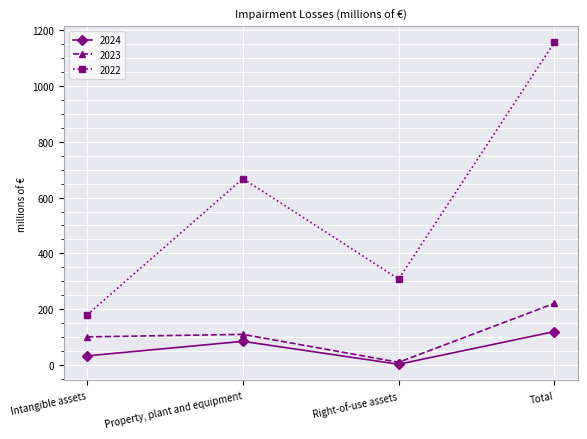

At which category does 2024 reach its first local valley?

Right-of-use assets